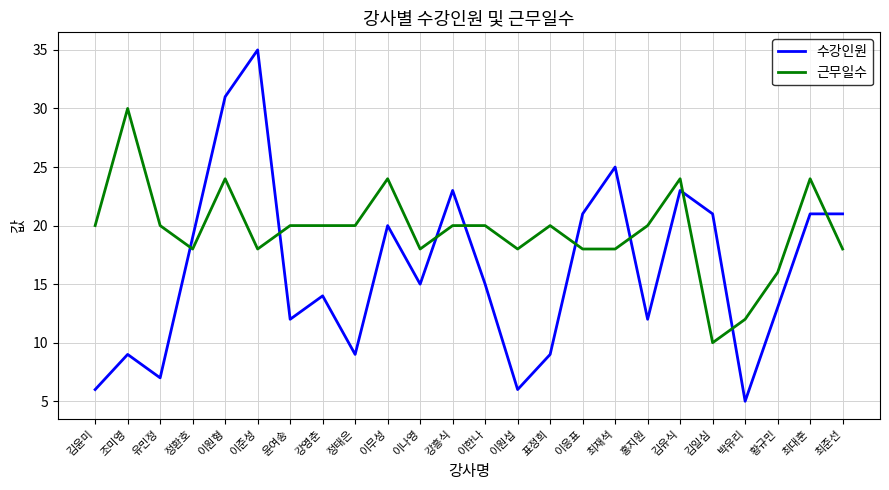

Between which two adjacent categories do 근무일수 and 수강인원 first intersect?

유민정 and 정환호